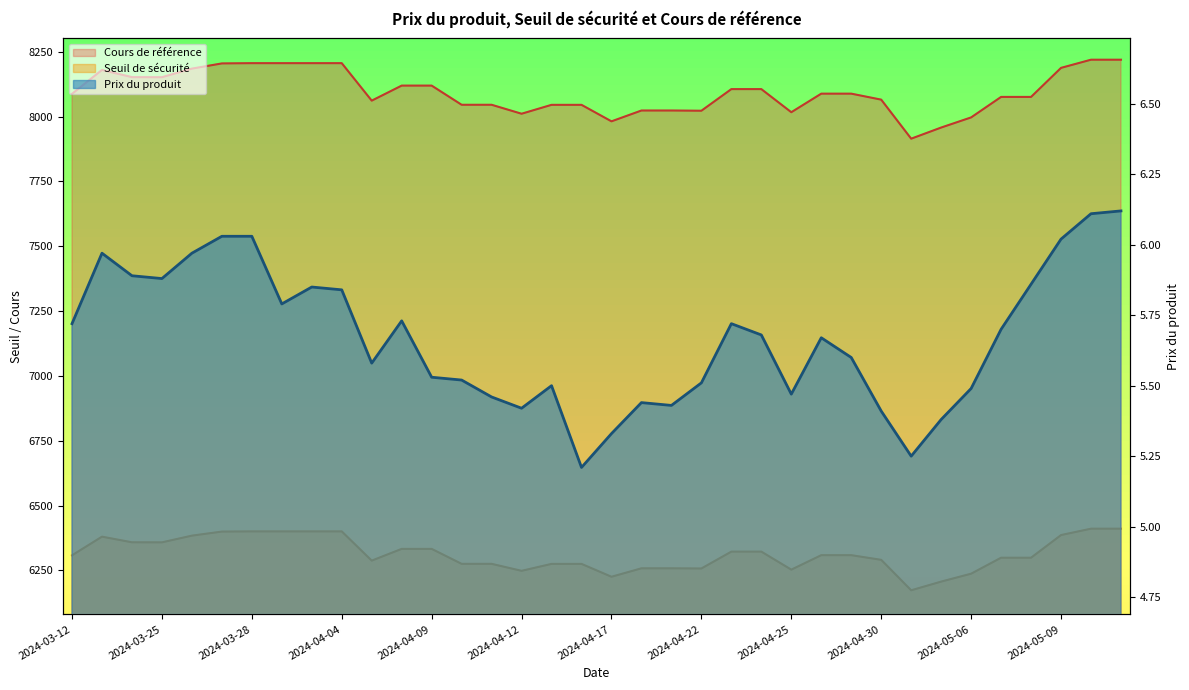

The value of Prix du produit at 2024-04-23 is 5.7. True or false?

True